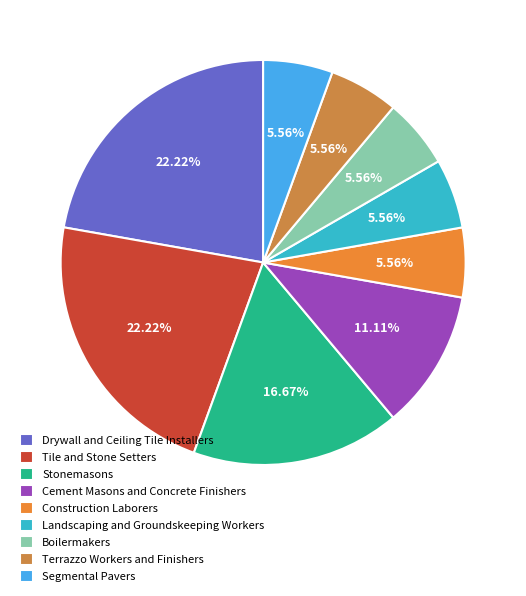

Does Boilermakers represent more than half of the total?

No